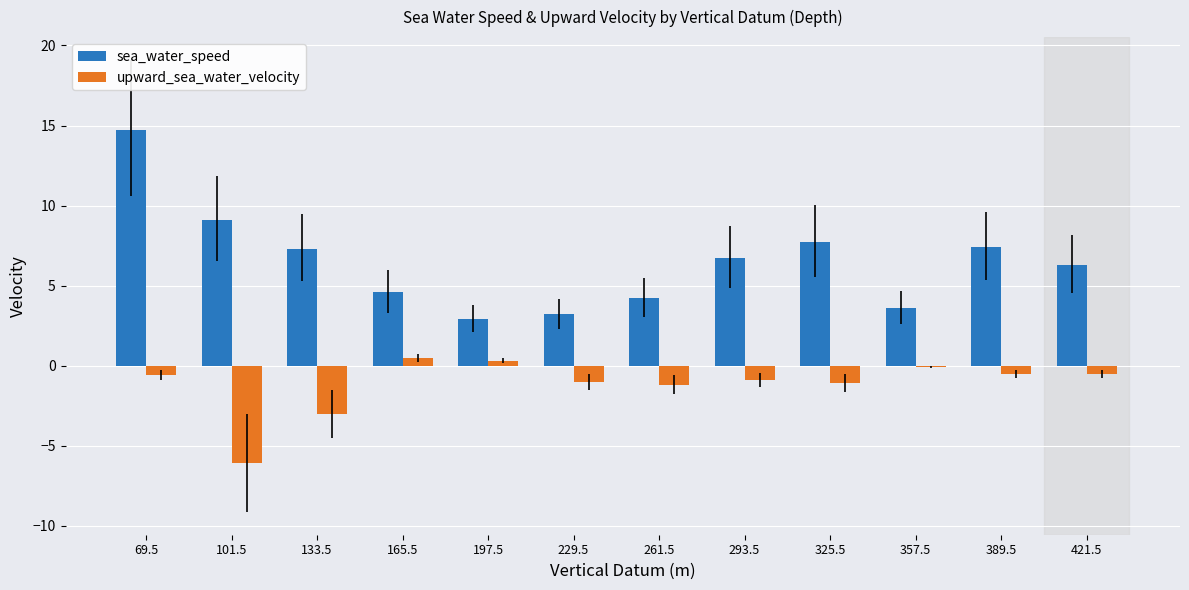

At 261.5, list the series in order from largest to smallest.

sea_water_speed, upward_sea_water_velocity